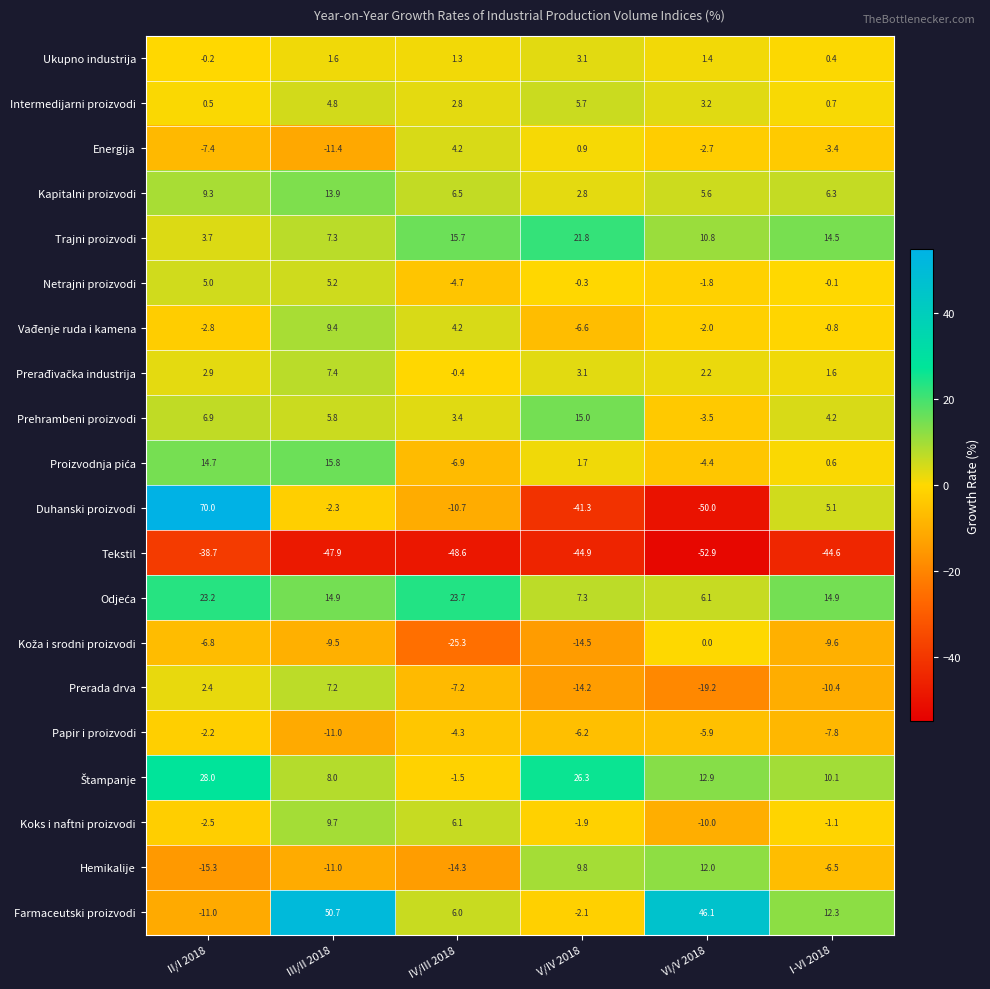

Which series has the largest range (max minus min)?

Duhanski proizvodi